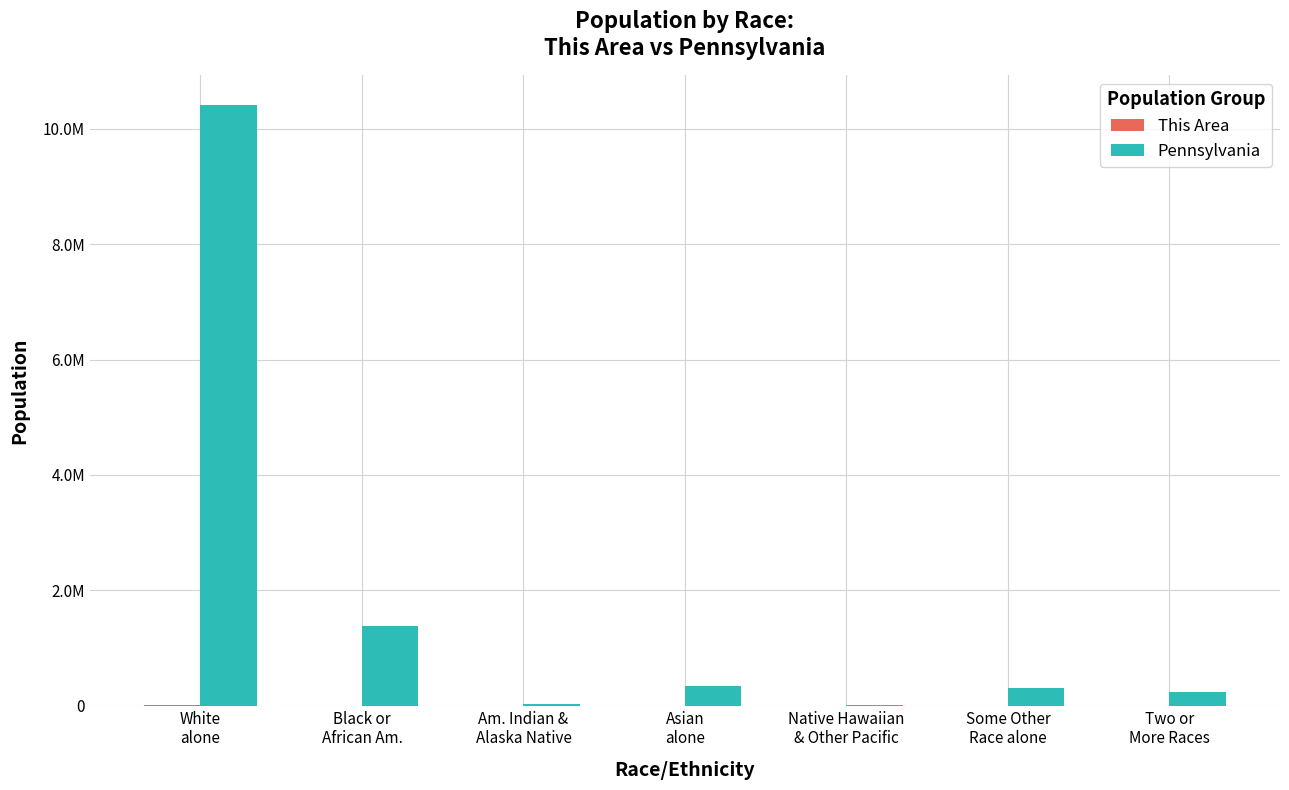

What are all the series names shown in the legend?

This Area, Pennsylvania